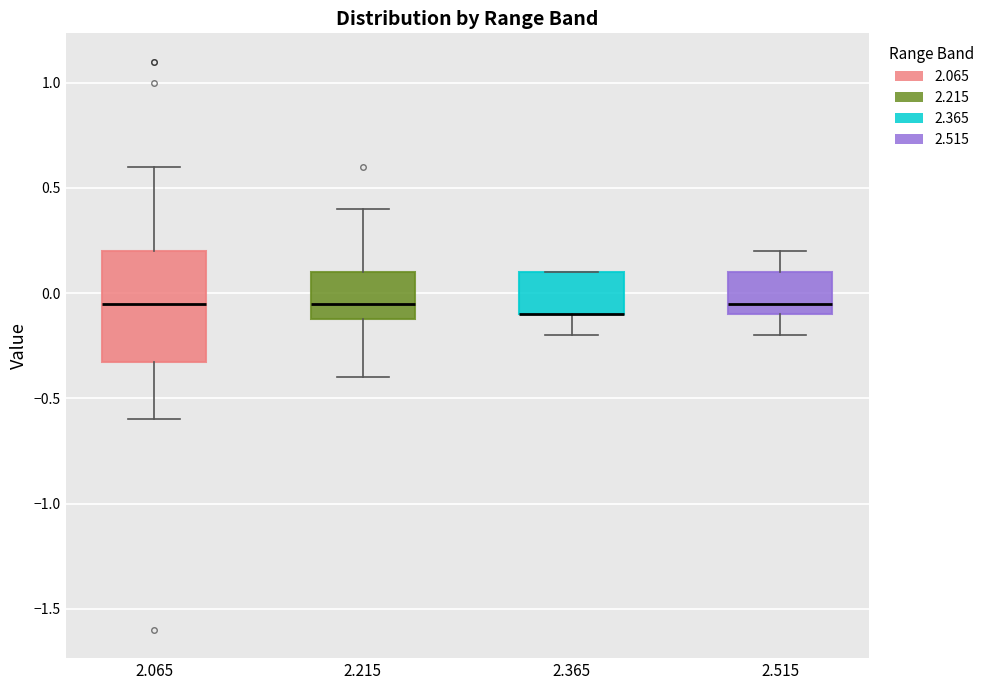

Where does the median line of the box at x = 2.515 sit on the y-axis? The values are not printed on the chart, so give them approximately, as read against the axis.

-0.05